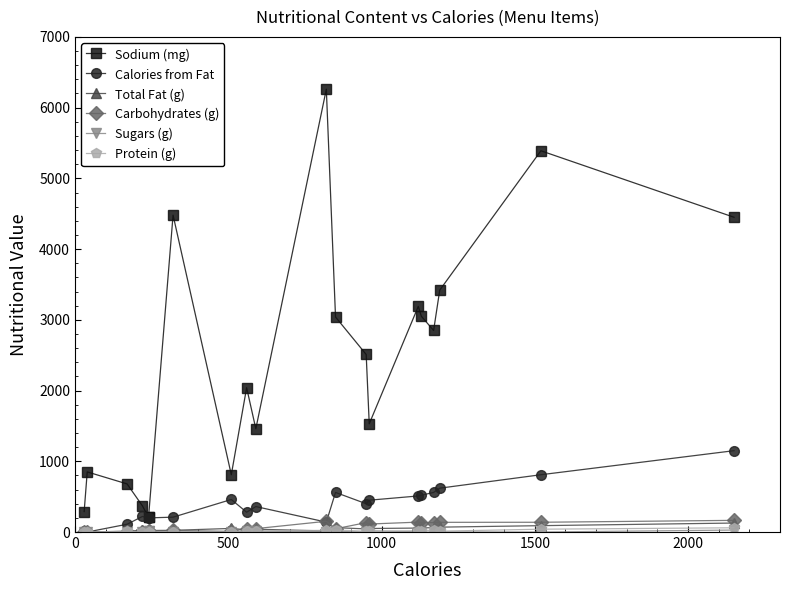

What are all the series names shown in the legend?

Sodium (mg), Calories from Fat, Total Fat (g), Carbohydrates (g), Sugars (g), Protein (g)